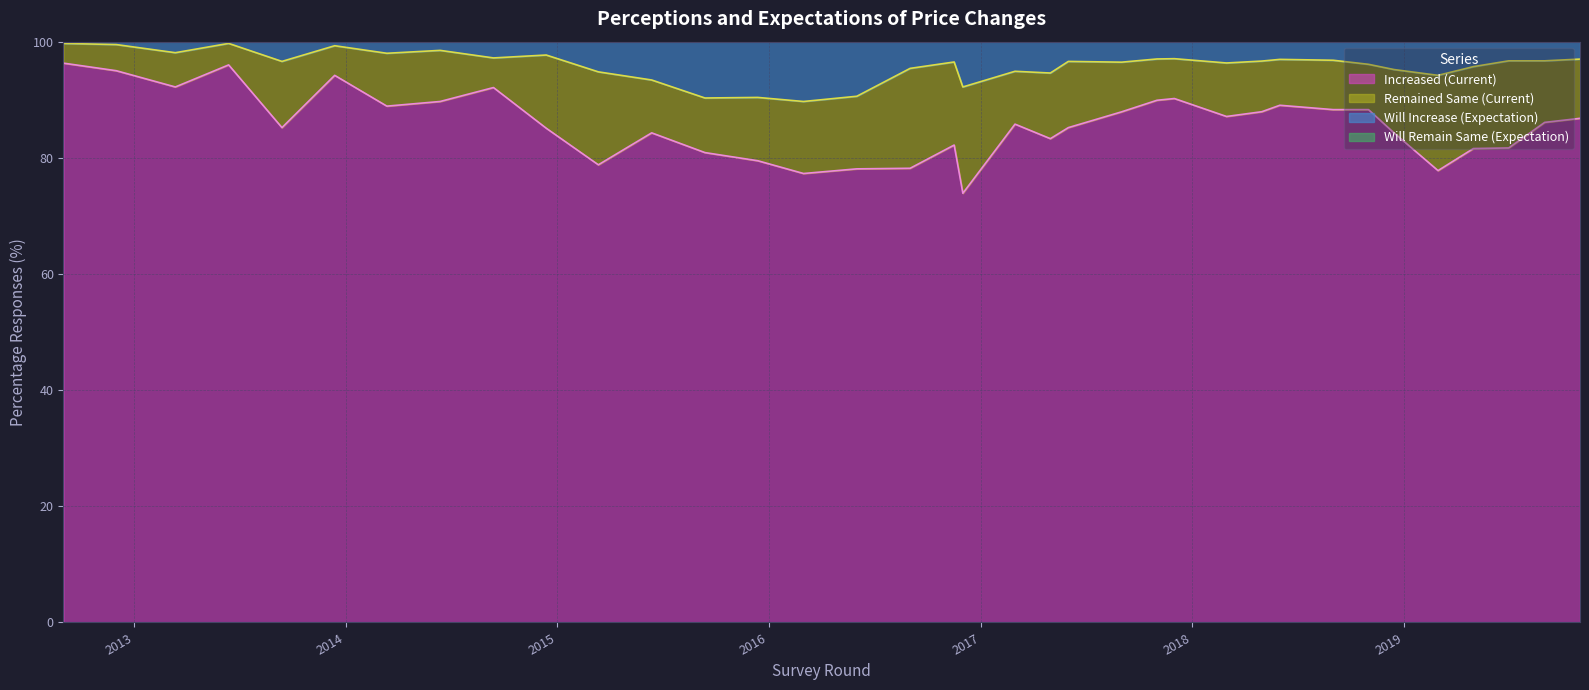

Which series has the largest range (max minus min)?

Will Increase (Expectation)